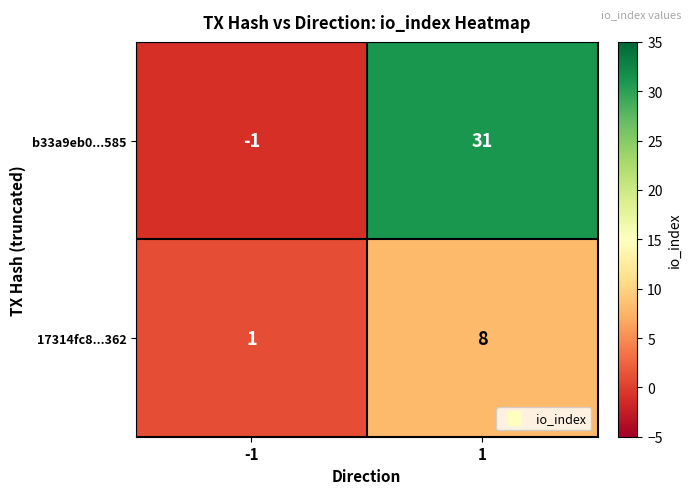

How many distinct data groups are displayed?

2